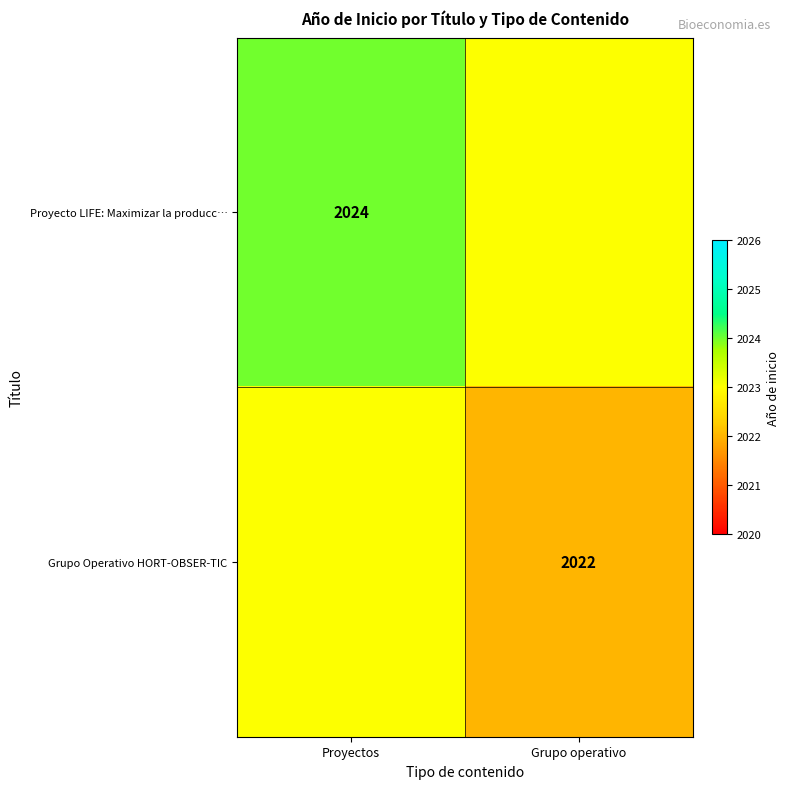

Is the value of Proyecto LIFE: Maximizar la producc… at Proyectos greater than the value of Grupo Operativo HORT-OBSER-TIC at Grupo operativo?

Yes